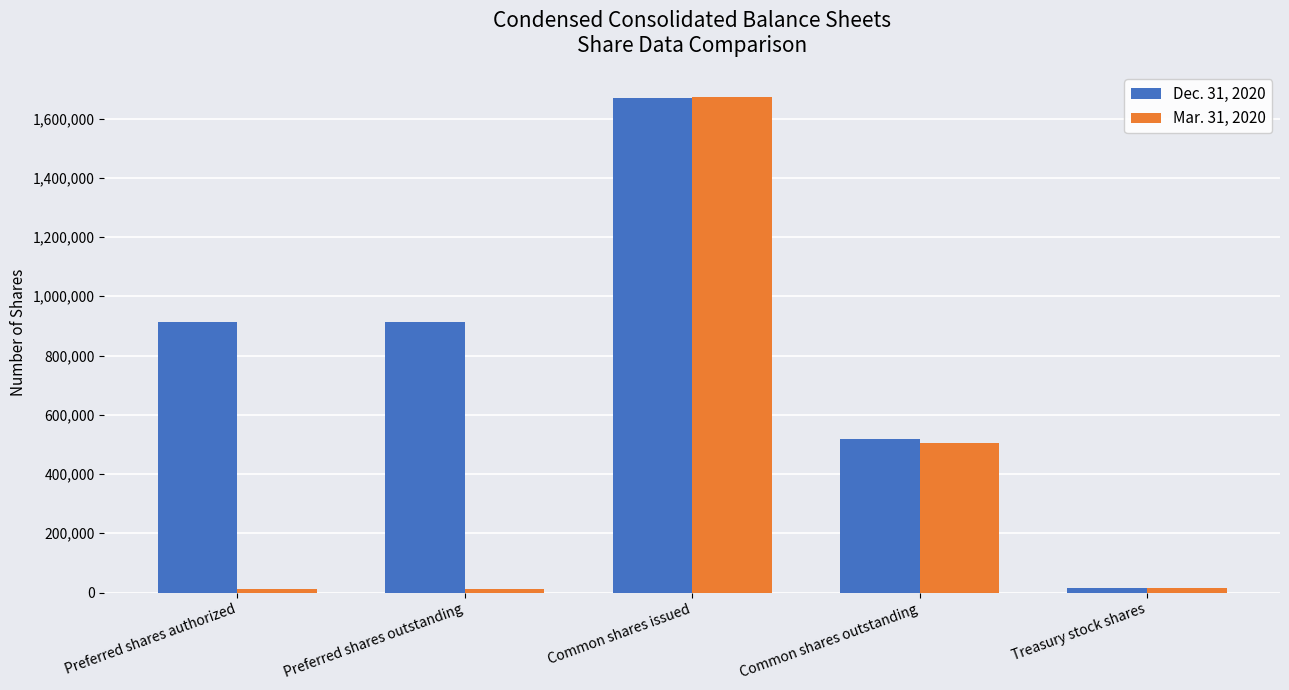

What is the spread (max minus min) of values at Common shares outstanding?

14176